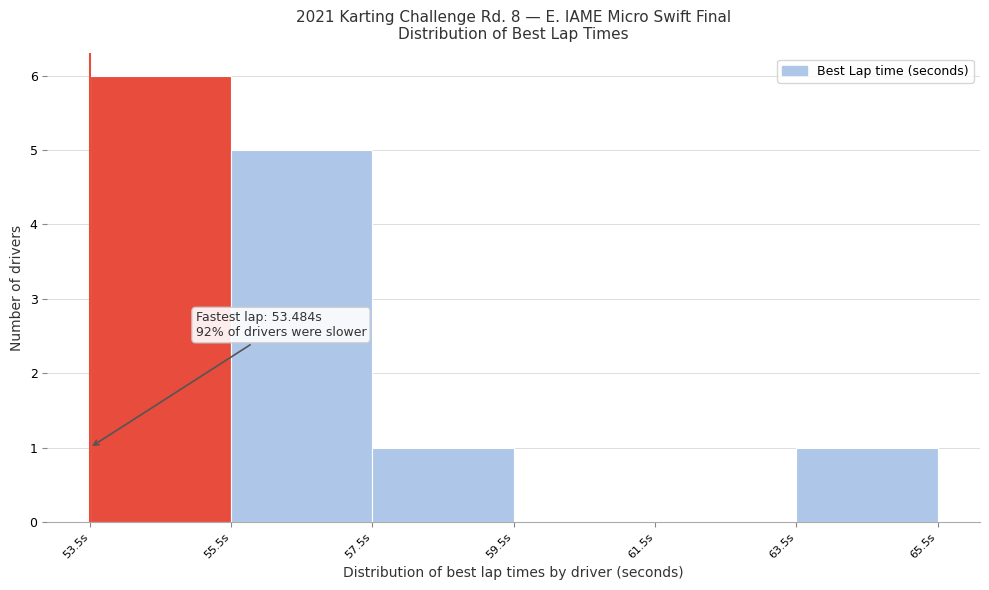

Over which range of the x-axis is the bar tallest?

53.4 to 55.4